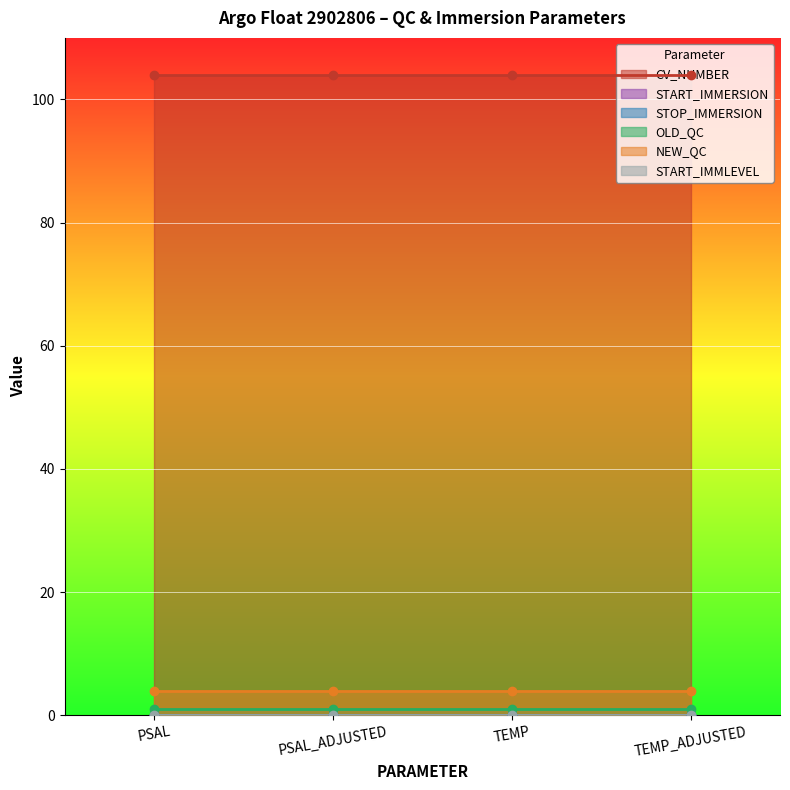

What is the label of the 2nd point from the right?

TEMP